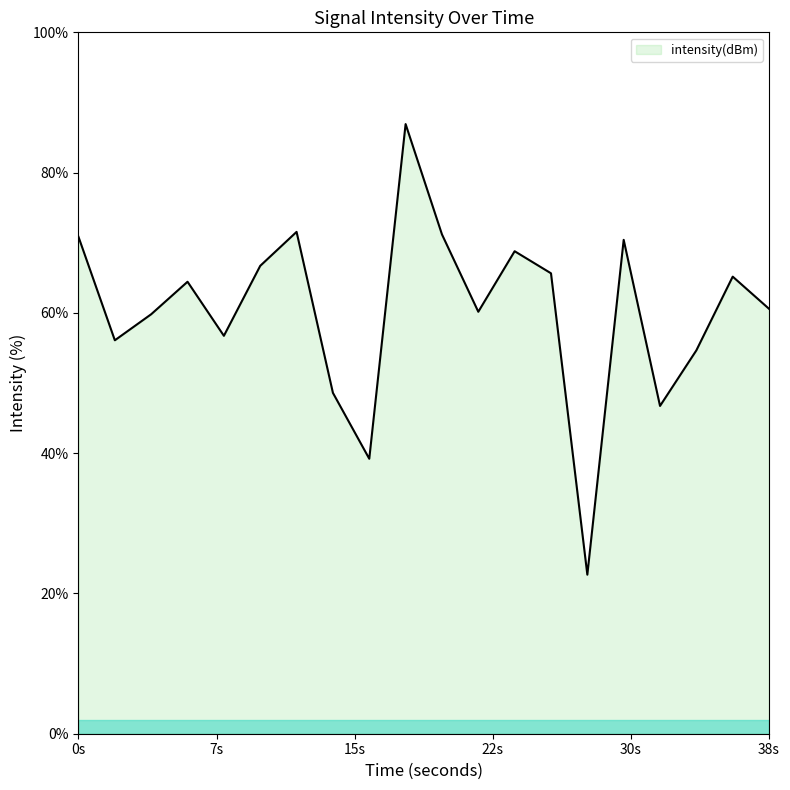

What is the maximum value shown in the chart?

86.9